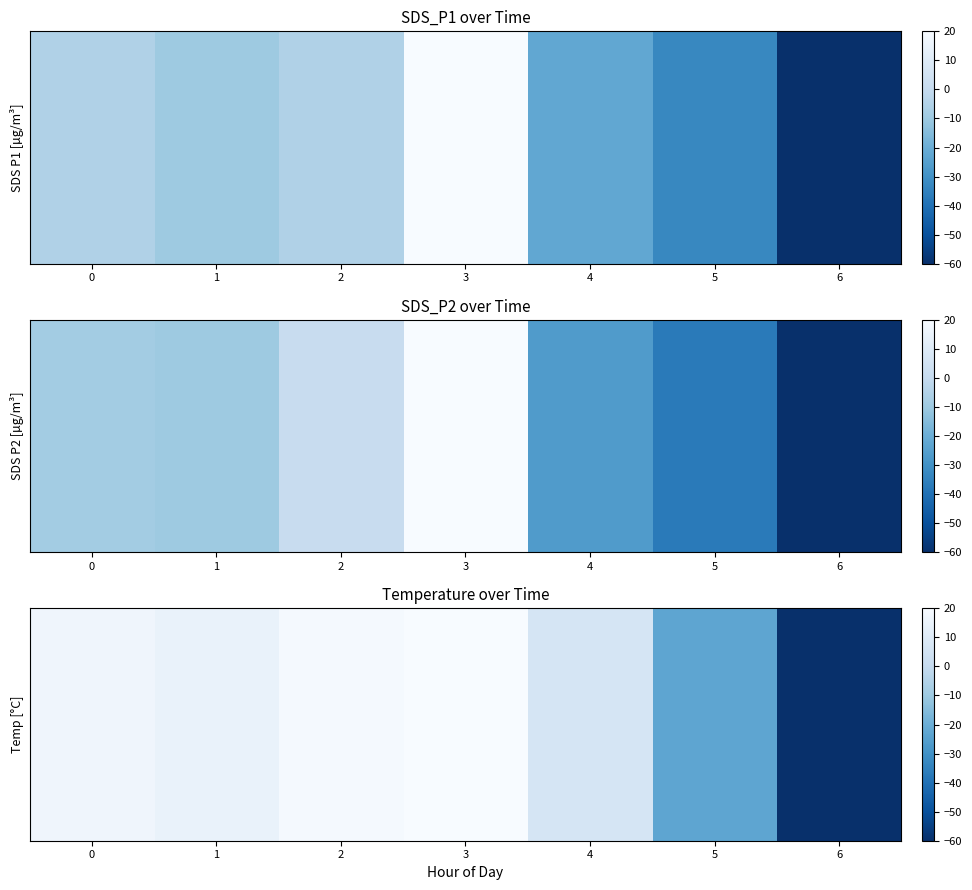

At which category does the chart reach its minimum across all series?

6